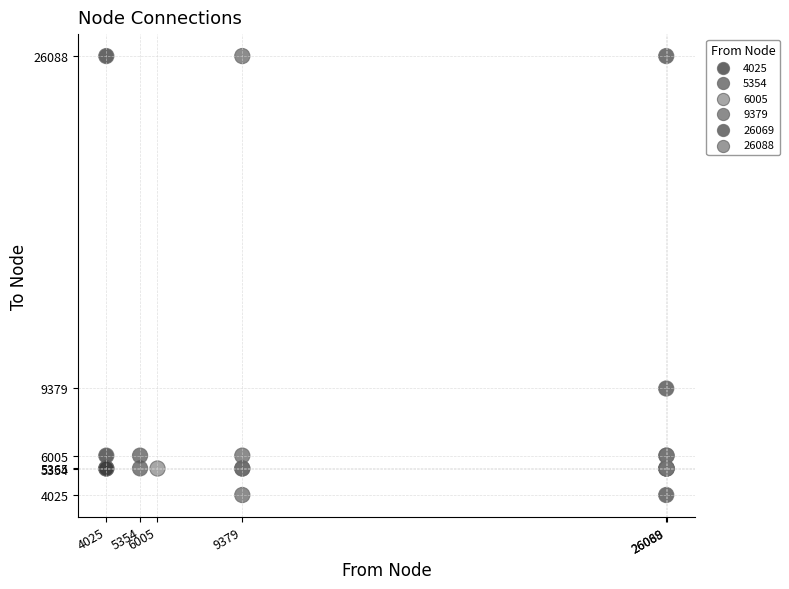

What are all the series names shown in the legend?

4025, 5354, 6005, 9379, 26069, 26088